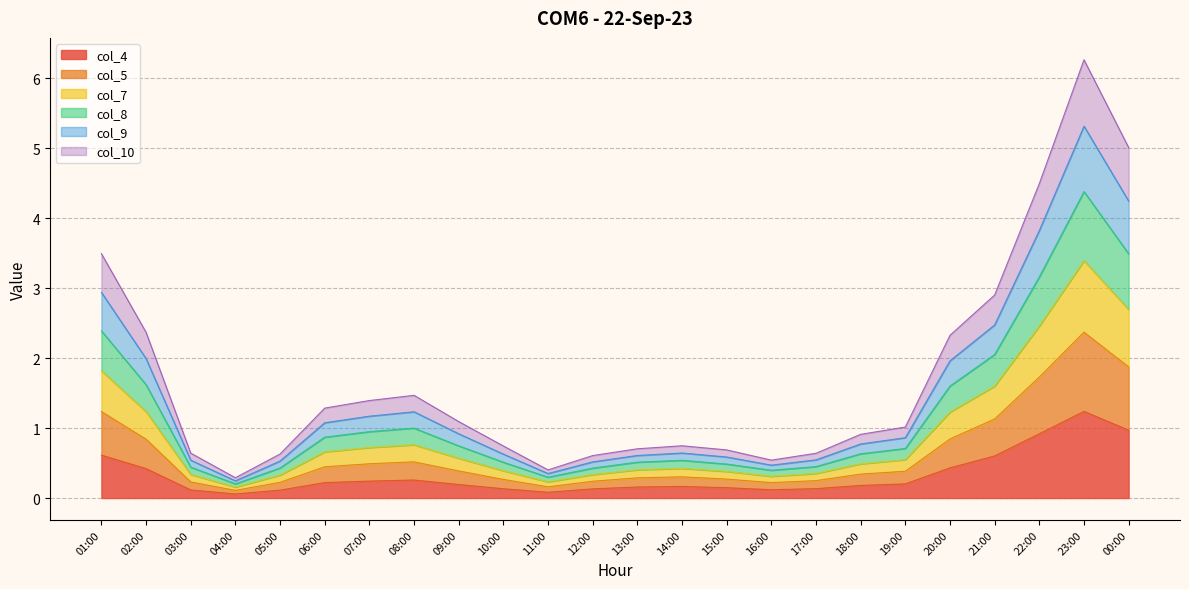

What is the label of the 1st point from the right?

00:00